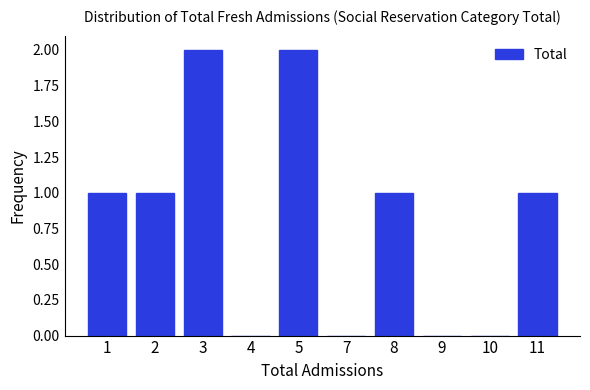

Reading left to right, list all the values displayed in this chart.

1=1	2=1	3=2	4=0	5=2	7=0	8=1	9=0	10=0	11=1